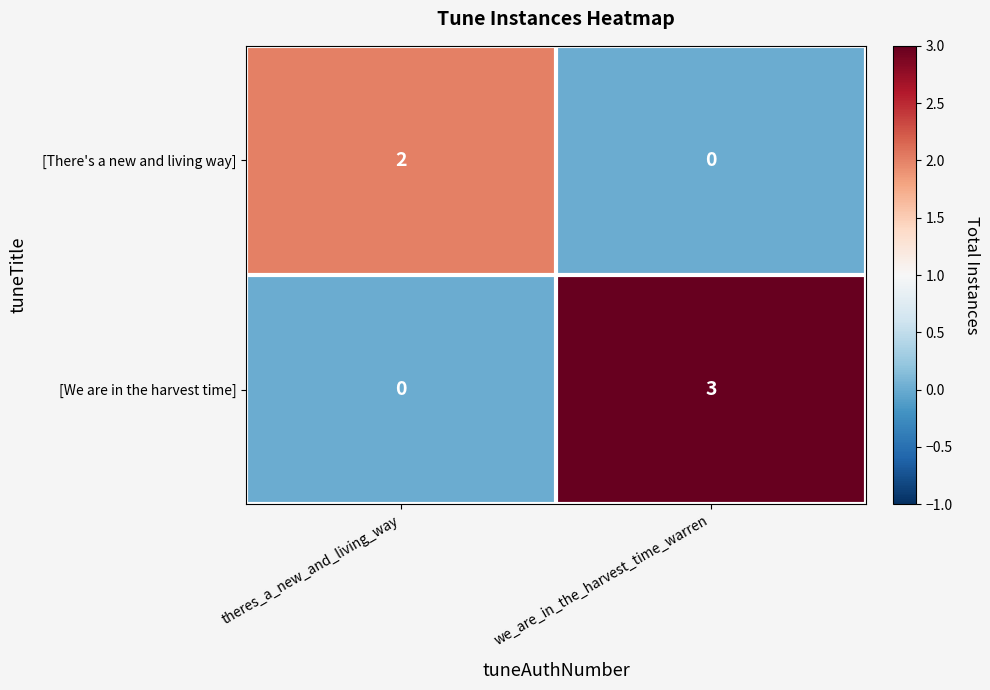

Which series has the widest spread of values?

[We are in the harvest time]